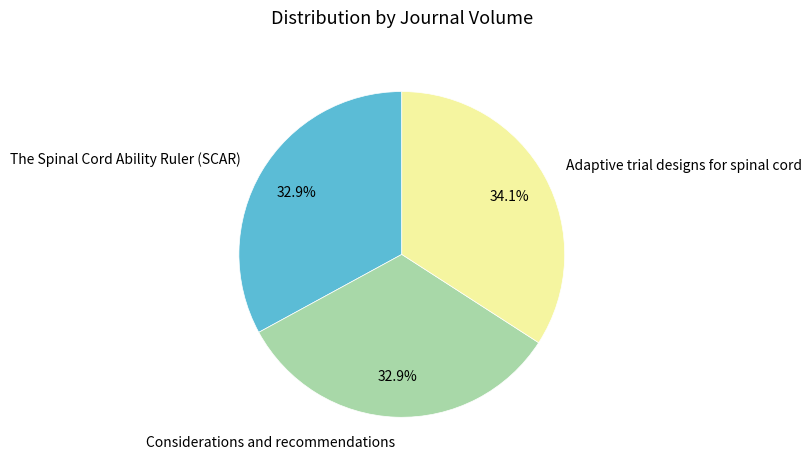

What portion of the pie excludes Considerations and recommendations?

67.1%